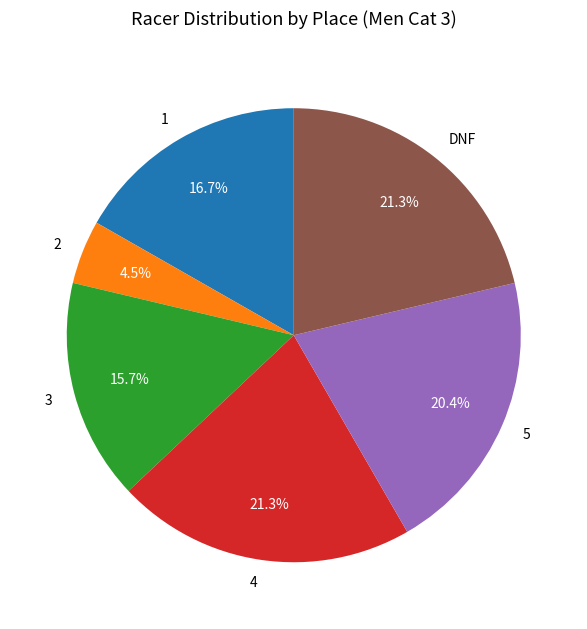

Do 3 and DNF together represent more than half of the pie?

No